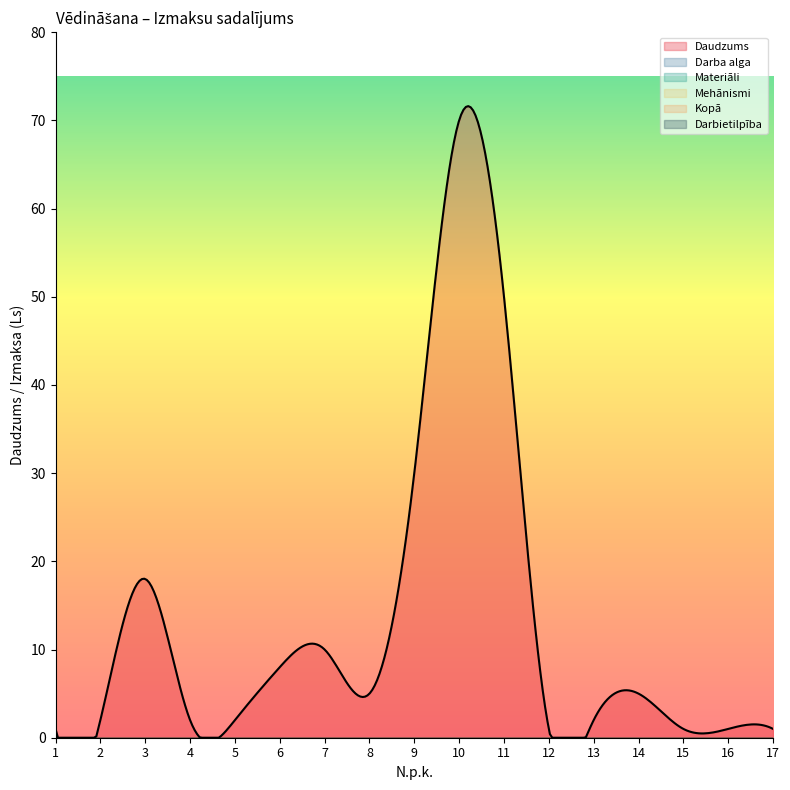

Does the chart display data point markers on the line(s)?

No